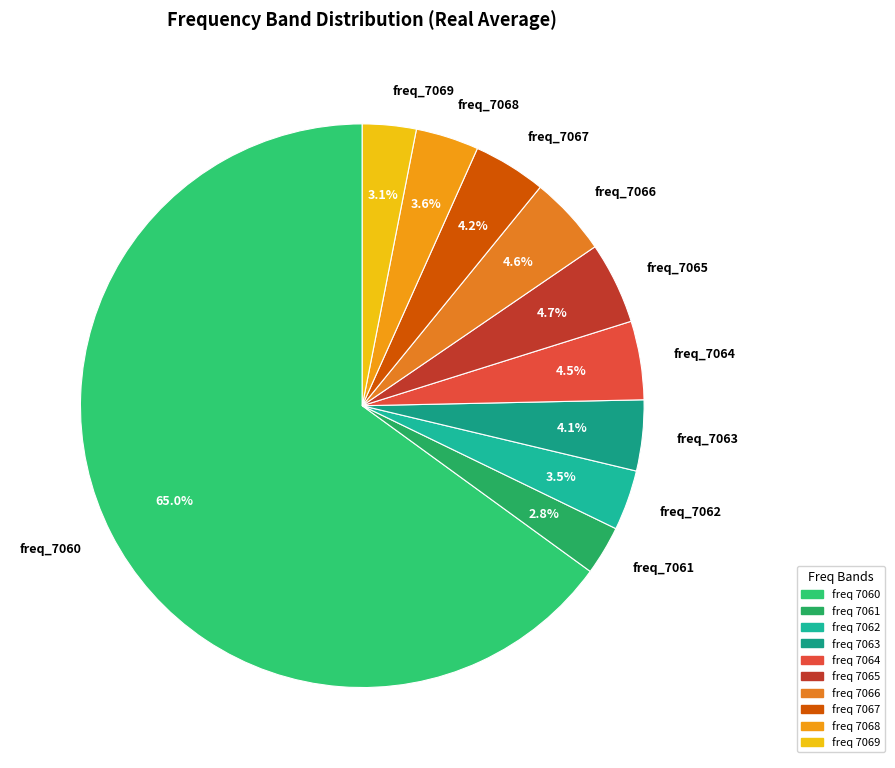

Does freq_7060 represent more than half of the total?

Yes